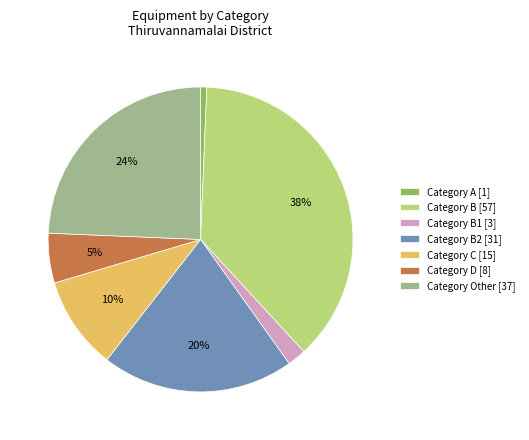

How many slices are in this pie chart?

7